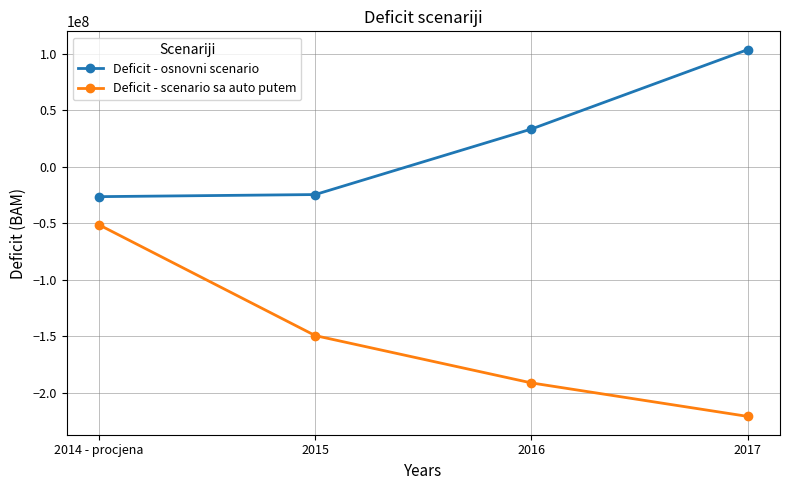

List the series in order of their peak value, highest first.

Deficit - osnovni scenario, Deficit - scenario sa auto putem